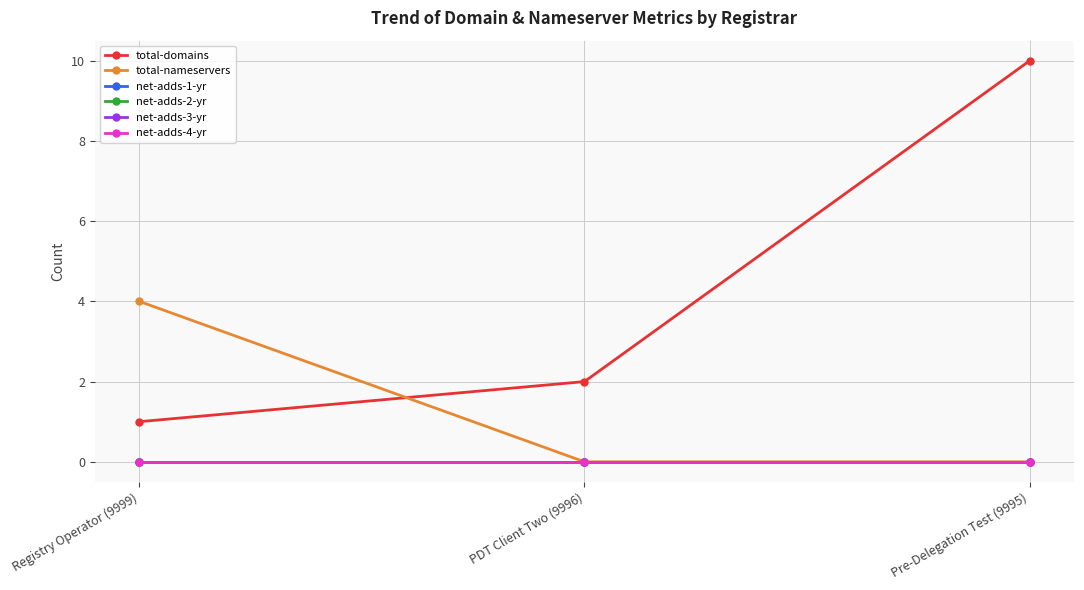

Does the chart have visible grid lines?

Yes